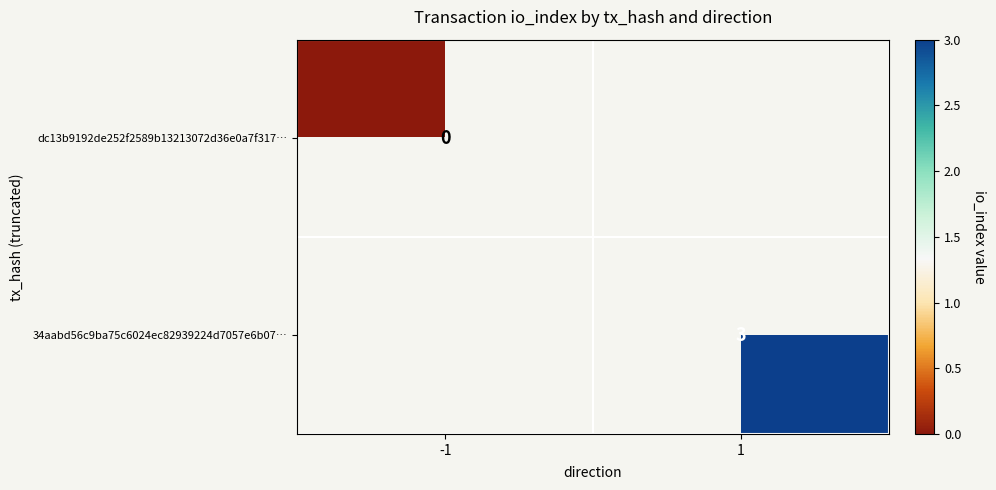

Count the number of data series in this chart.

2